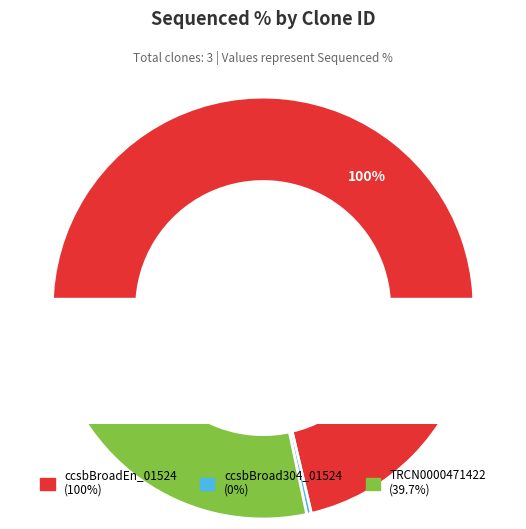

What is the change in value from ccsbBroadEn_01524 to TRCN0000471422?

-60.3